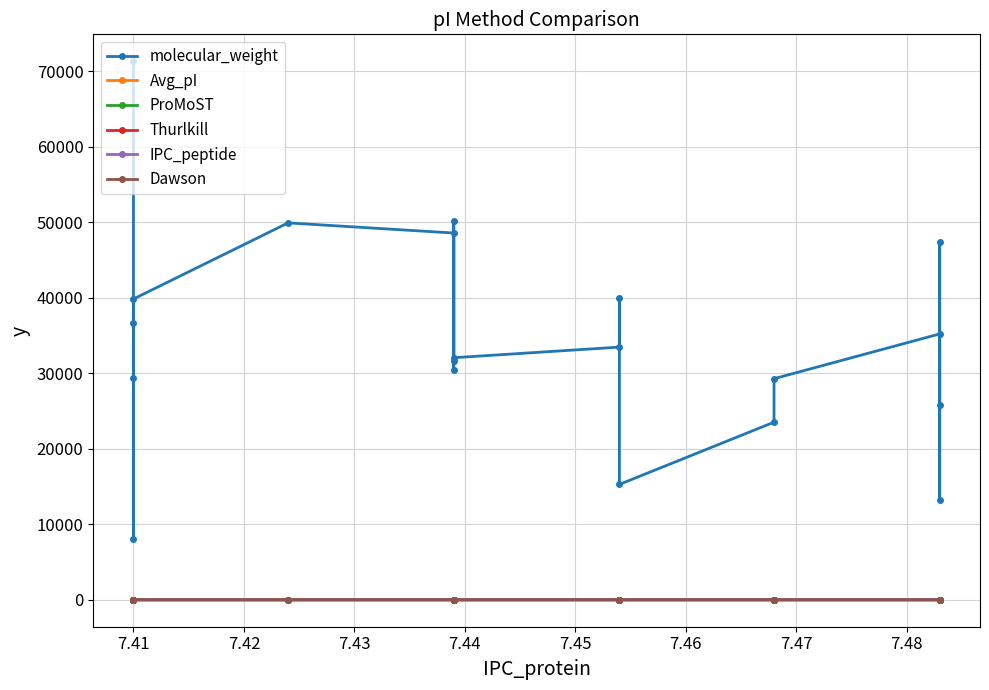

Which series has the largest total across all categories?

molecular_weight